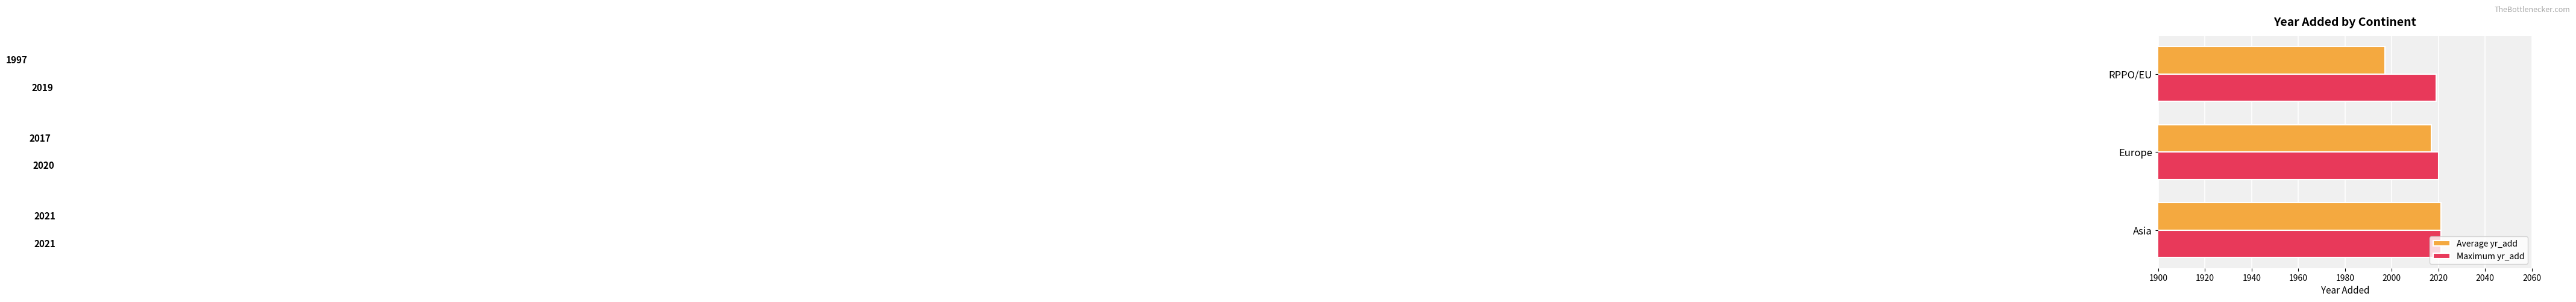

List the series in order of their overall mean, lowest first.

Average yr_add, Maximum yr_add